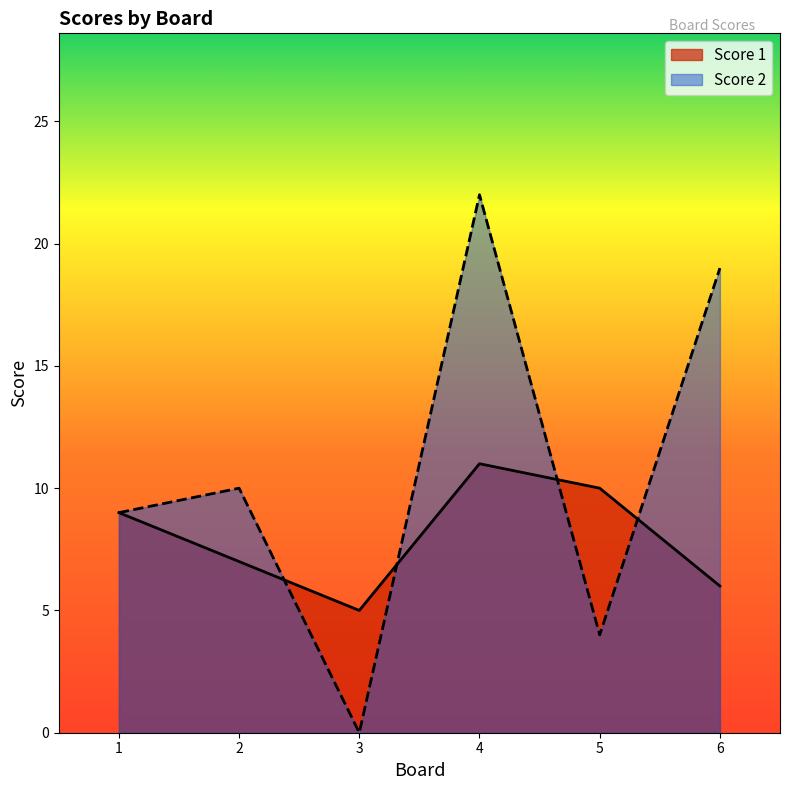

What is the total value across all series at 1?

18